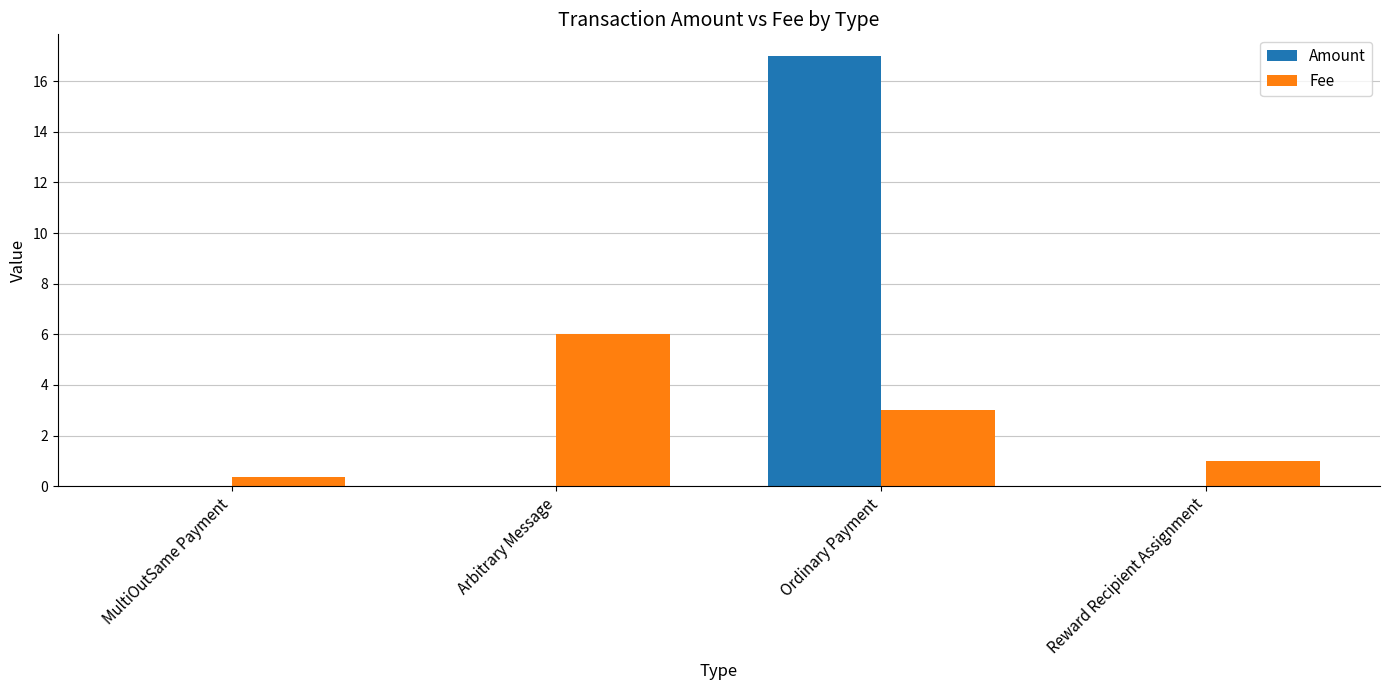

Which series has the largest range (max minus min)?

Amount